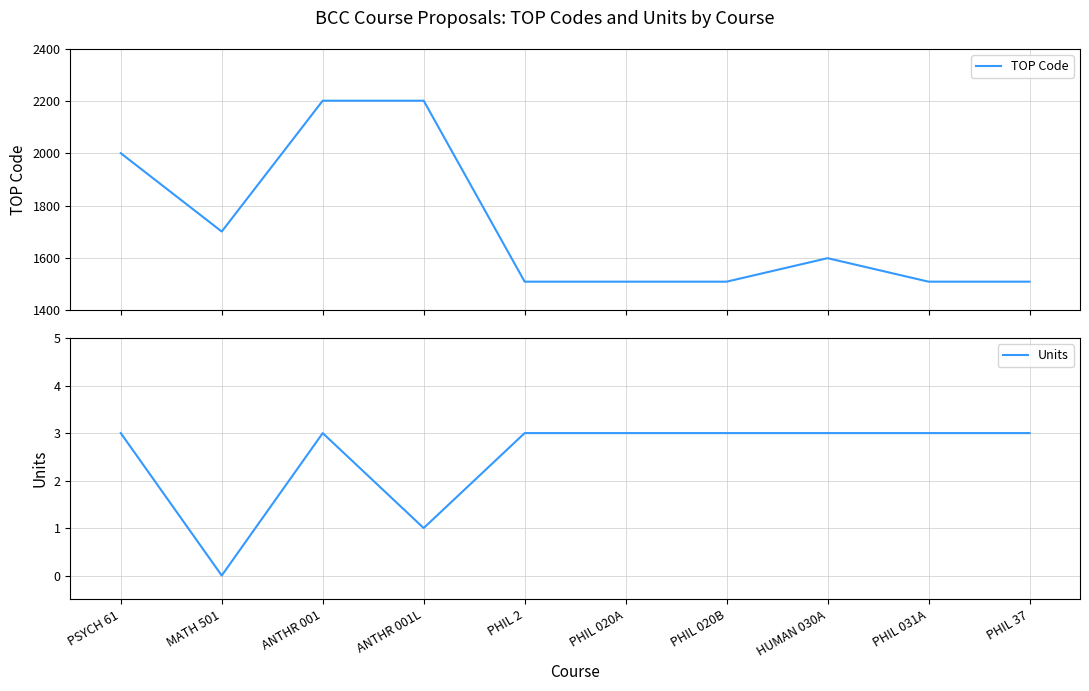

At which category does the chart reach its minimum across all series?

MATH 501